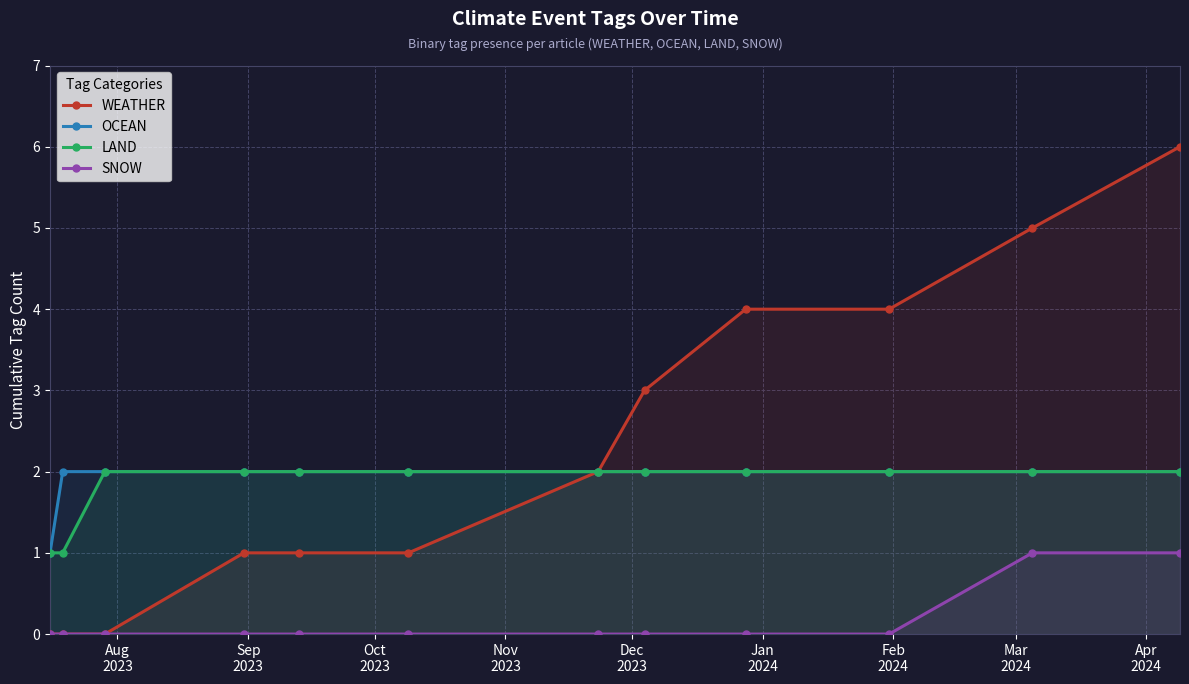

Which series has the largest total across all categories?

WEATHER